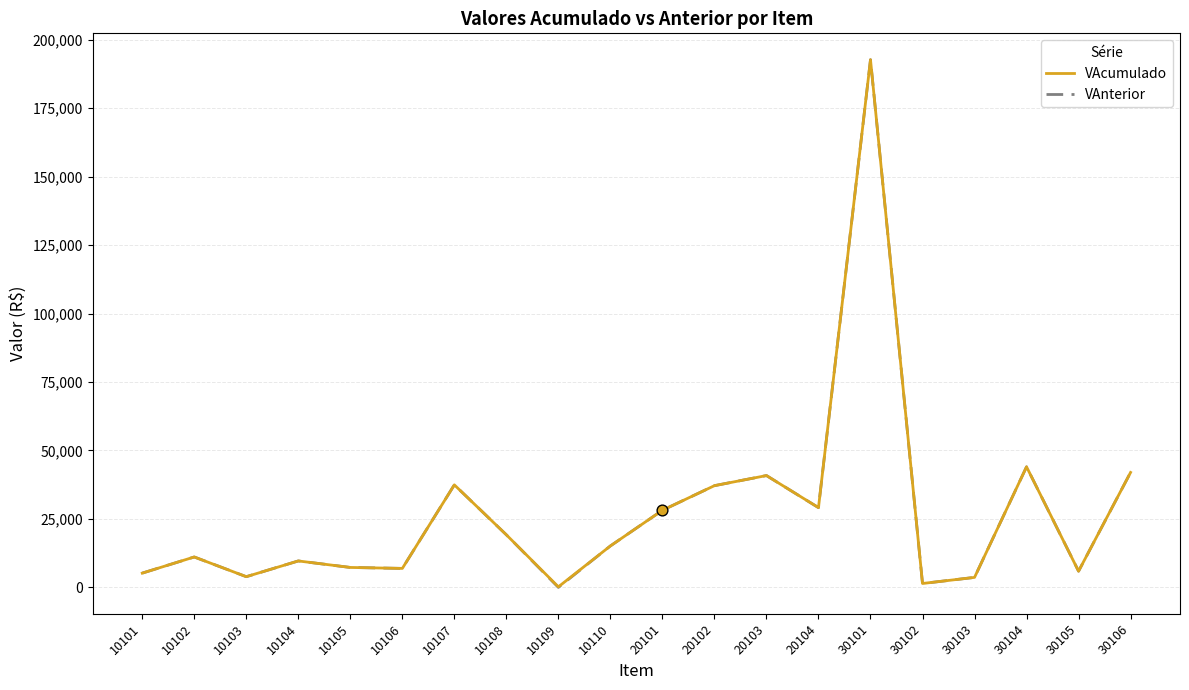

What is the total value across all series at 10103?

7824.4